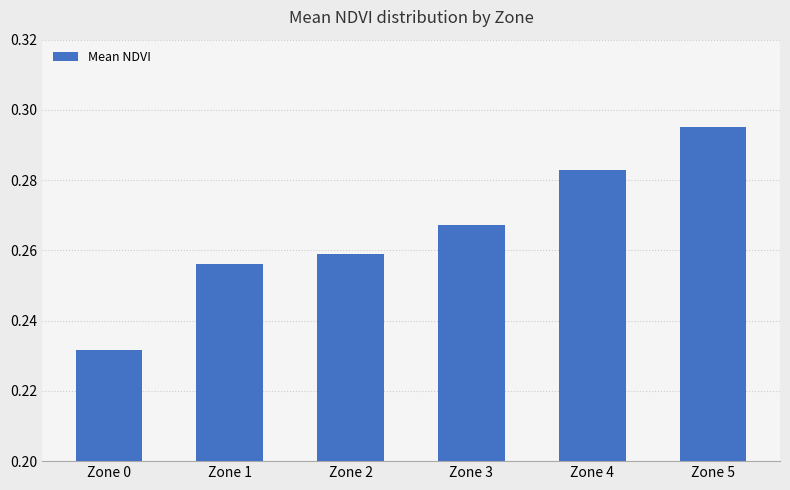

The chart shows a value of 0.3 at Zone 0. True or false?

False